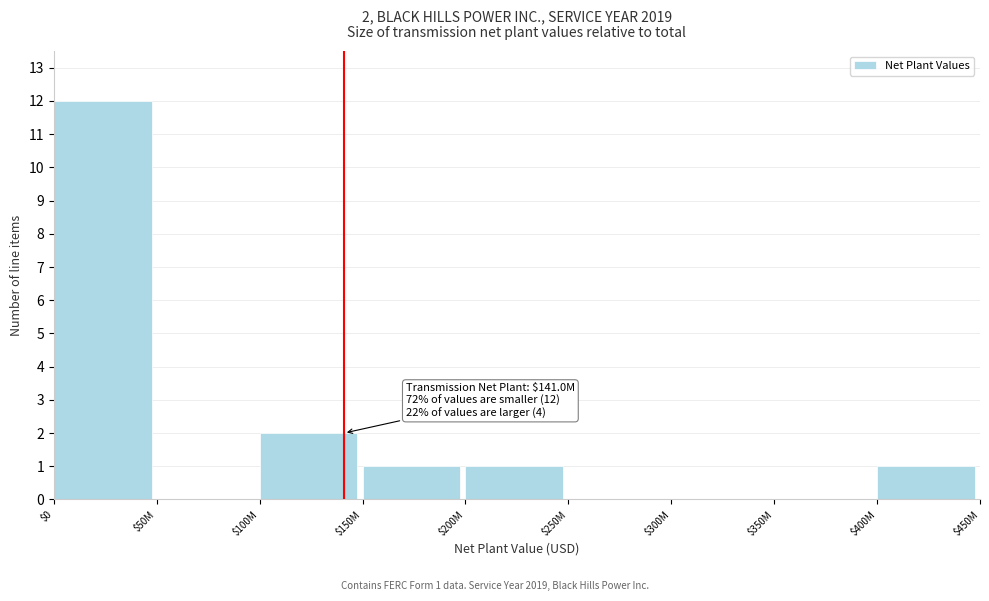

Which label corresponds to the largest value in the chart?

$0